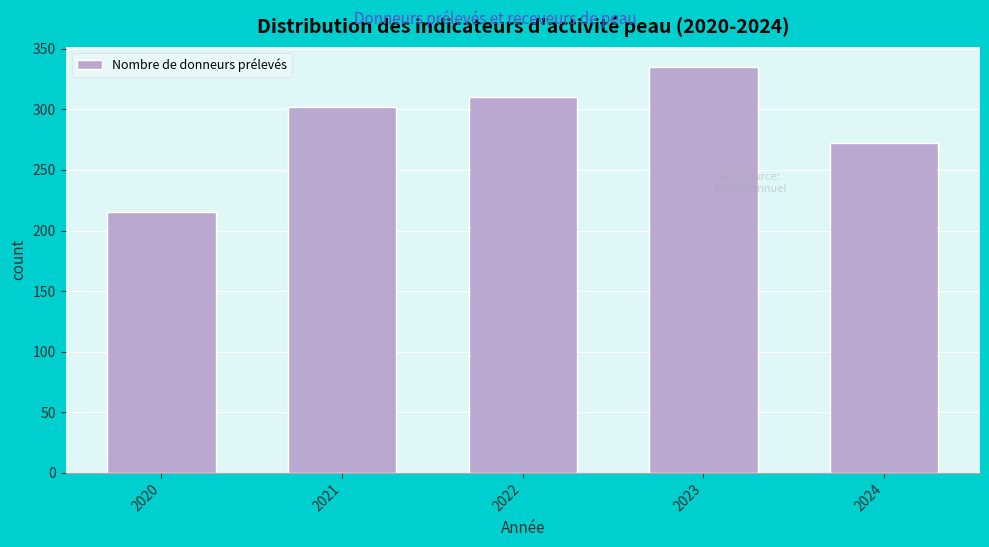

Reading left to right, list all the values displayed in this chart.

2020=215	2021=302	2022=310	2023=335	2024=272